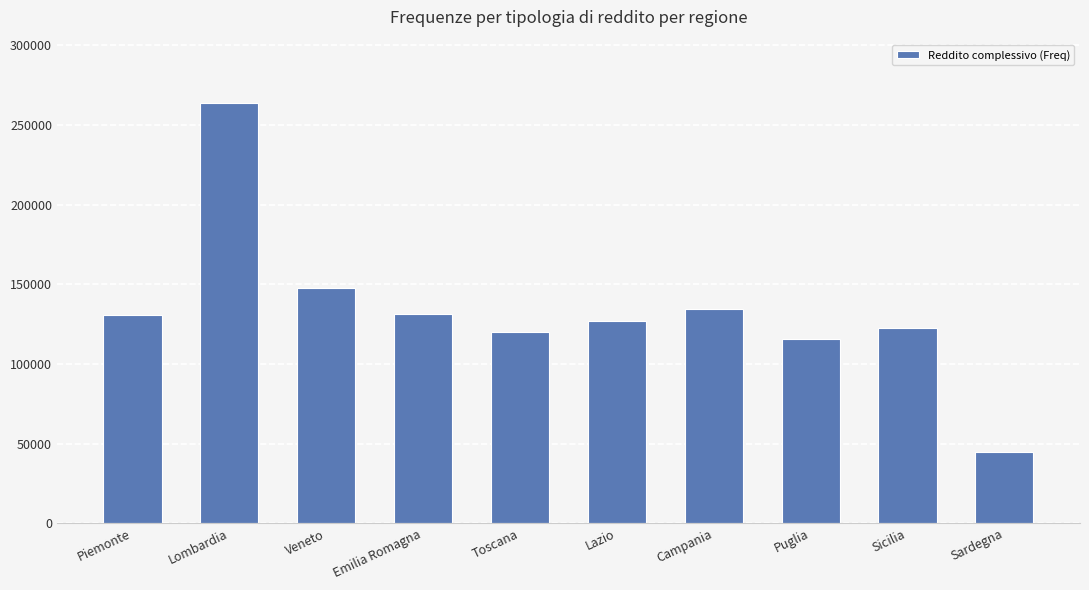

What value does the data have at Puglia?

115439